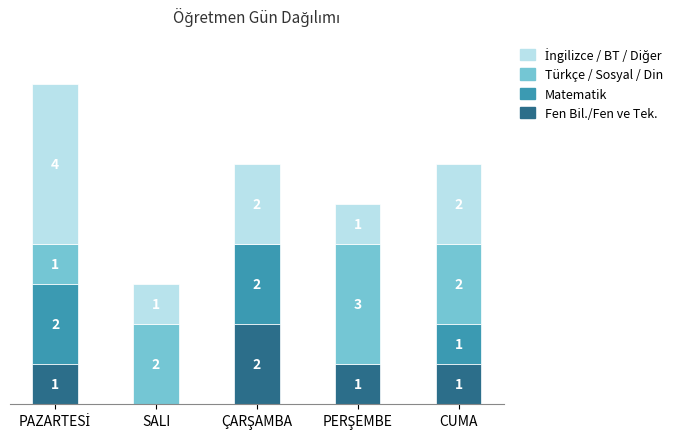

What is the sum of all Matematik values?

5